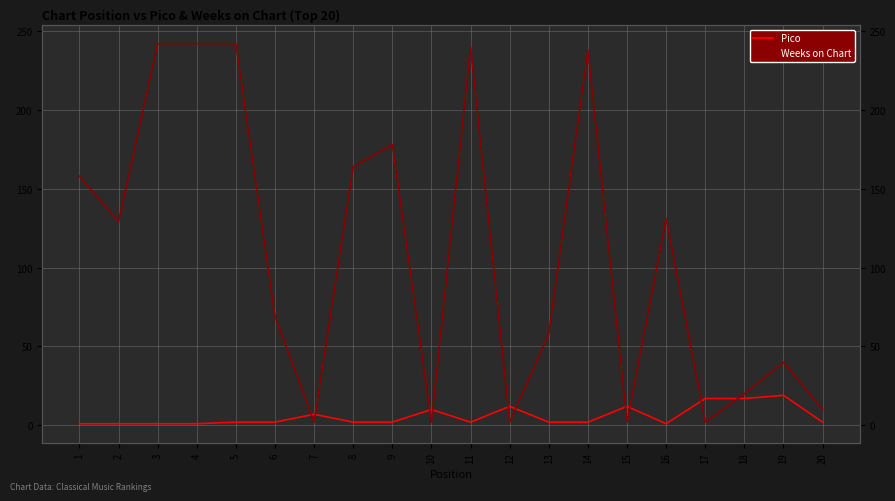

Rank the series by their average value, from highest to lowest.

Weeks on Chart, Pico